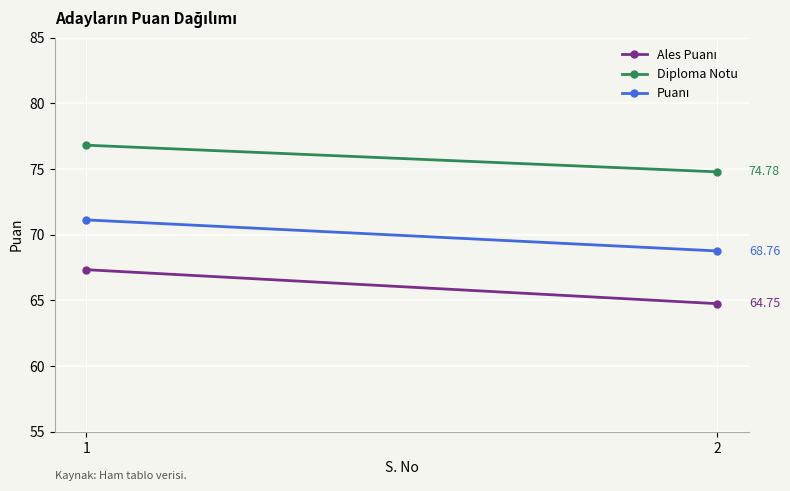

What is the sum of the Diploma Notu values at 2 and 1?

151.6